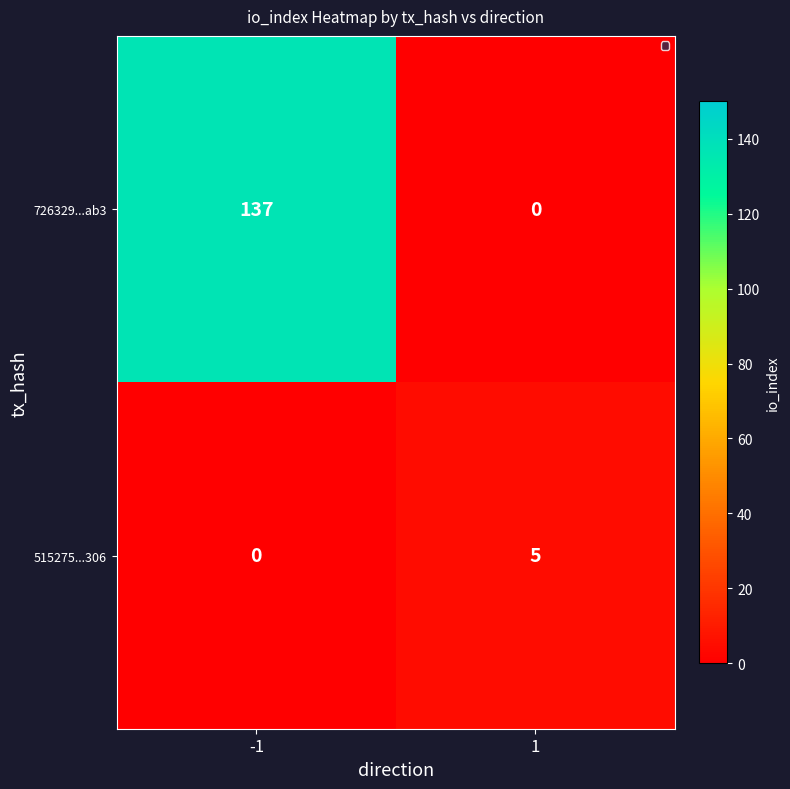

What is the sum of the 726329...ab3 values at -1 and 1?

137